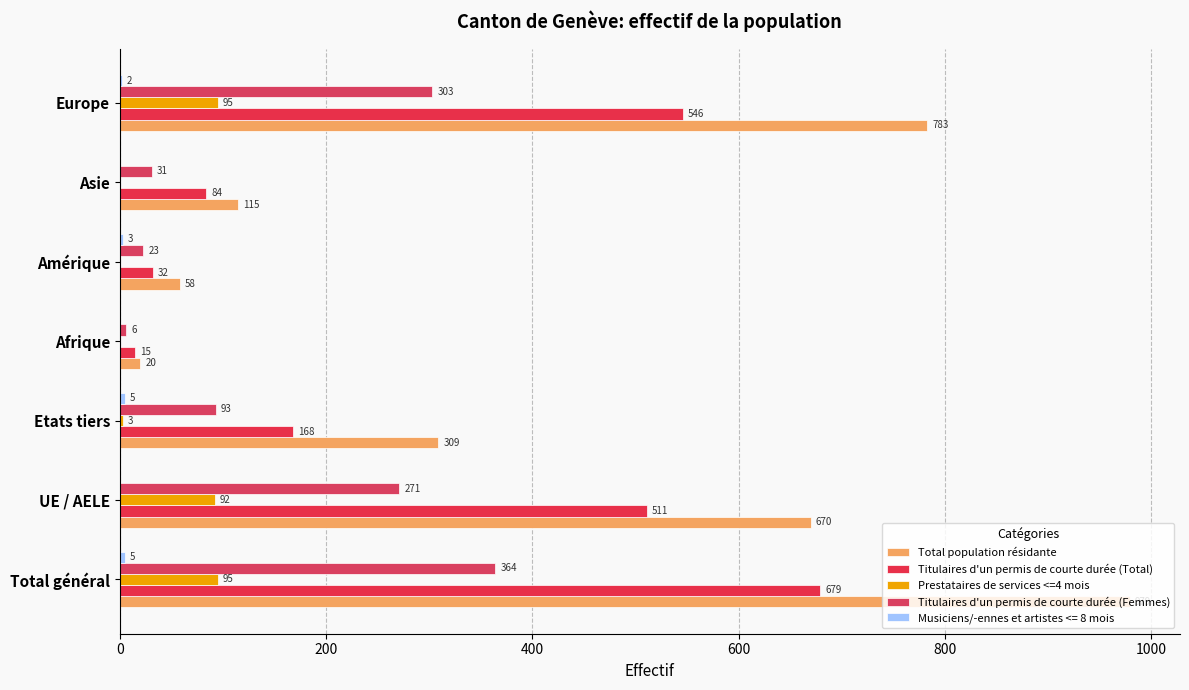

How many data points does each series have?

7